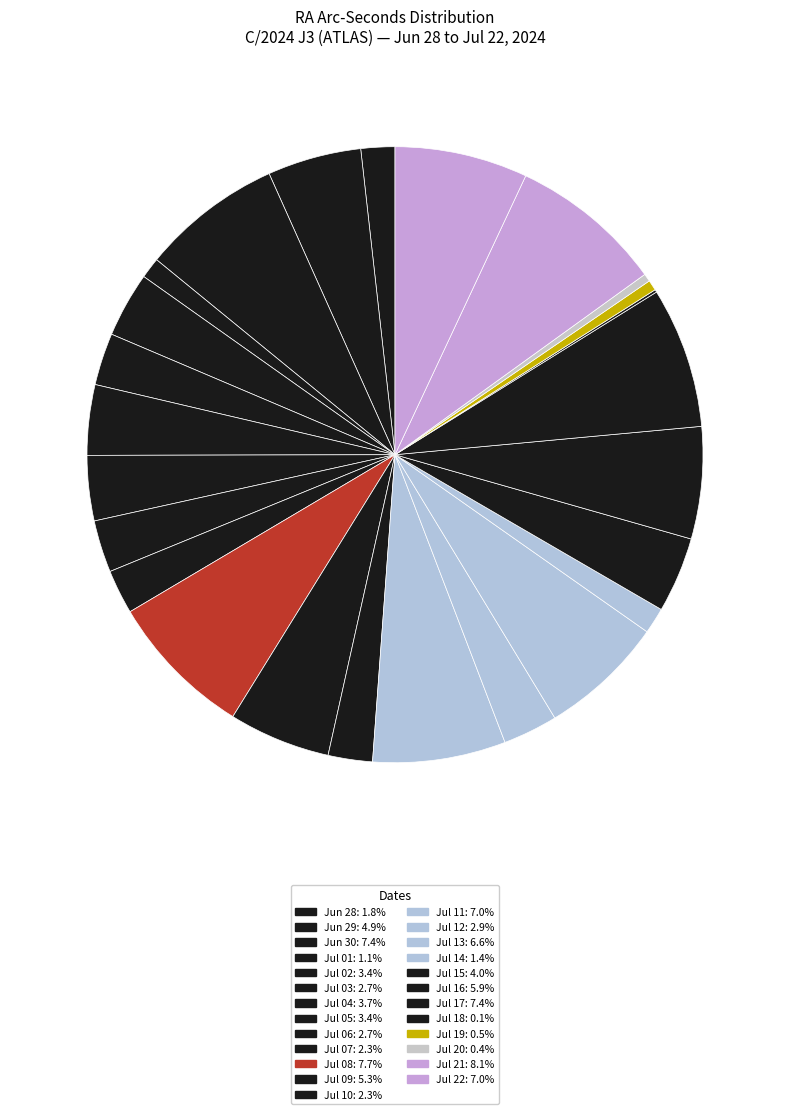

Rank the categories by value from lowest to highest.

Jul 18, Jul 20, Jul 19, Jul 01, Jul 14, Jun 28, Jul 07, Jul 10, Jul 03, Jul 06, Jul 12, Jul 02, Jul 05, Jul 04, Jul 15, Jun 29, Jul 09, Jul 16, Jul 13, Jul 11, Jul 22, Jun 30, Jul 17, Jul 08, Jul 21